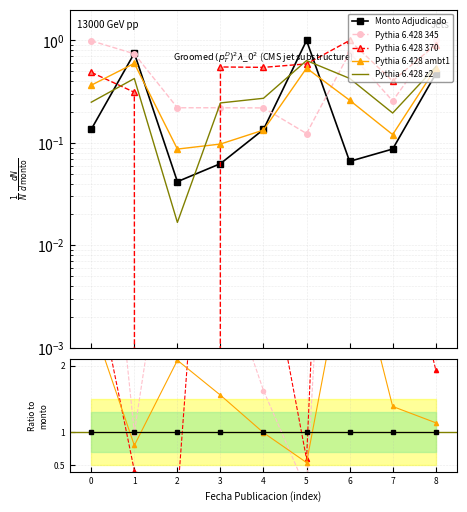

Is the value of Pythia 6.428 370 at 6 greater than the value of Pythia 6.428 z2 at 5?

Yes